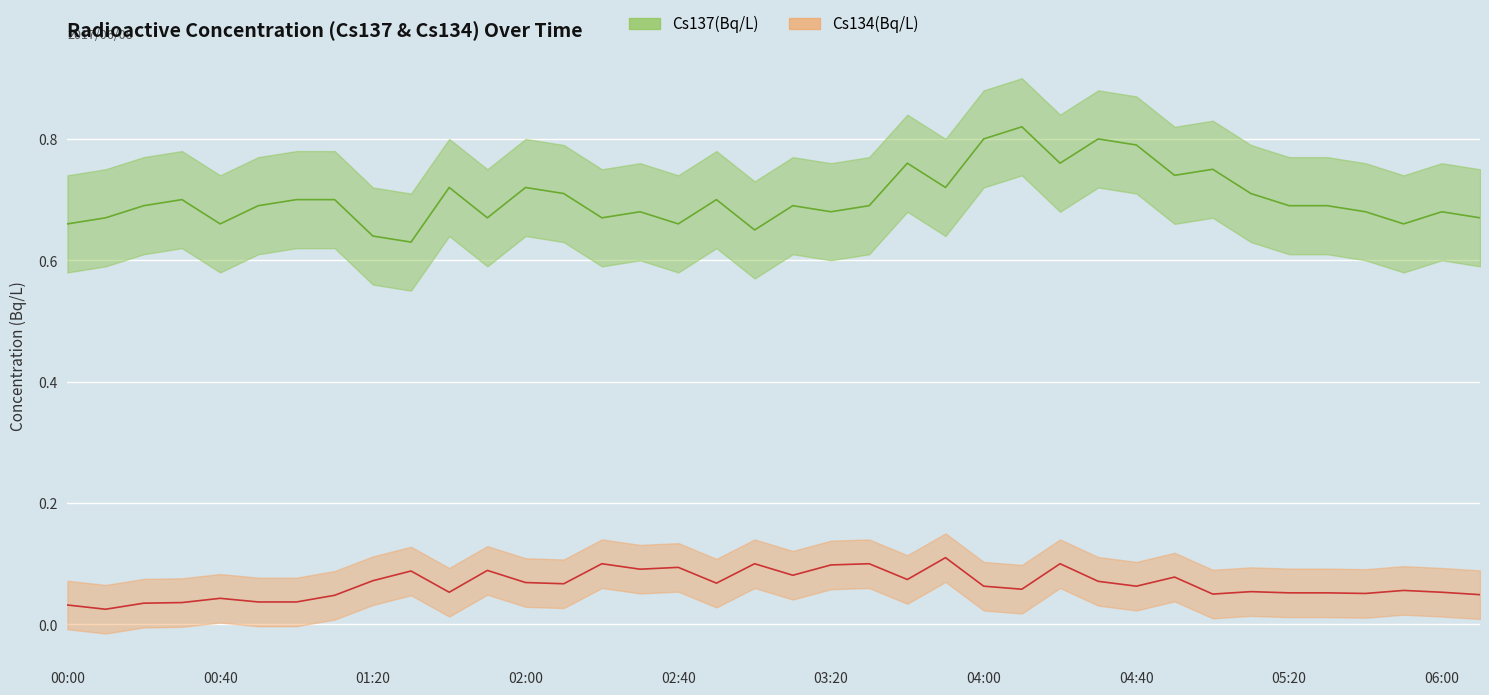

How many interior local peaks does the Cs137 mean series have?

11